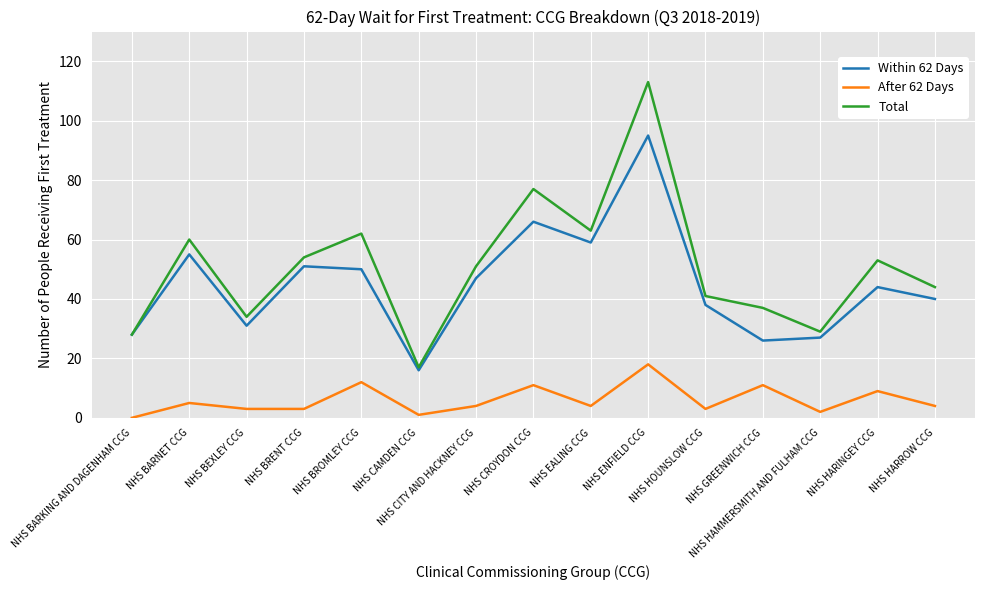

Rank the series by their maximum value, from lowest to highest.

After 62 Days, Within 62 Days, Total